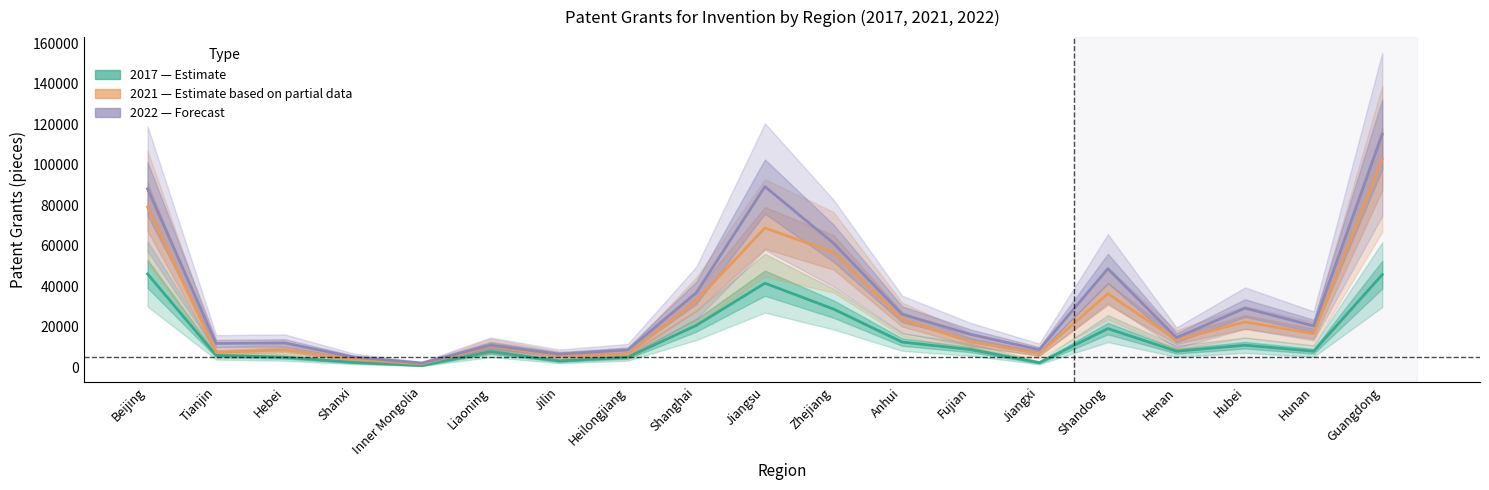

What position from the left is Jiangxi?

14